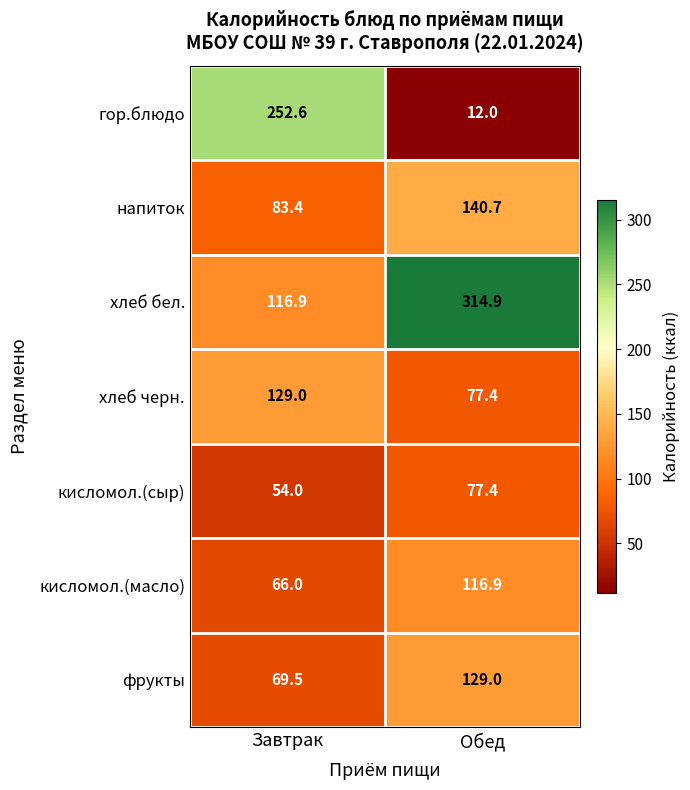

Rank the categories by гор.блюдо value from highest to lowest.

Завтрак, Обед